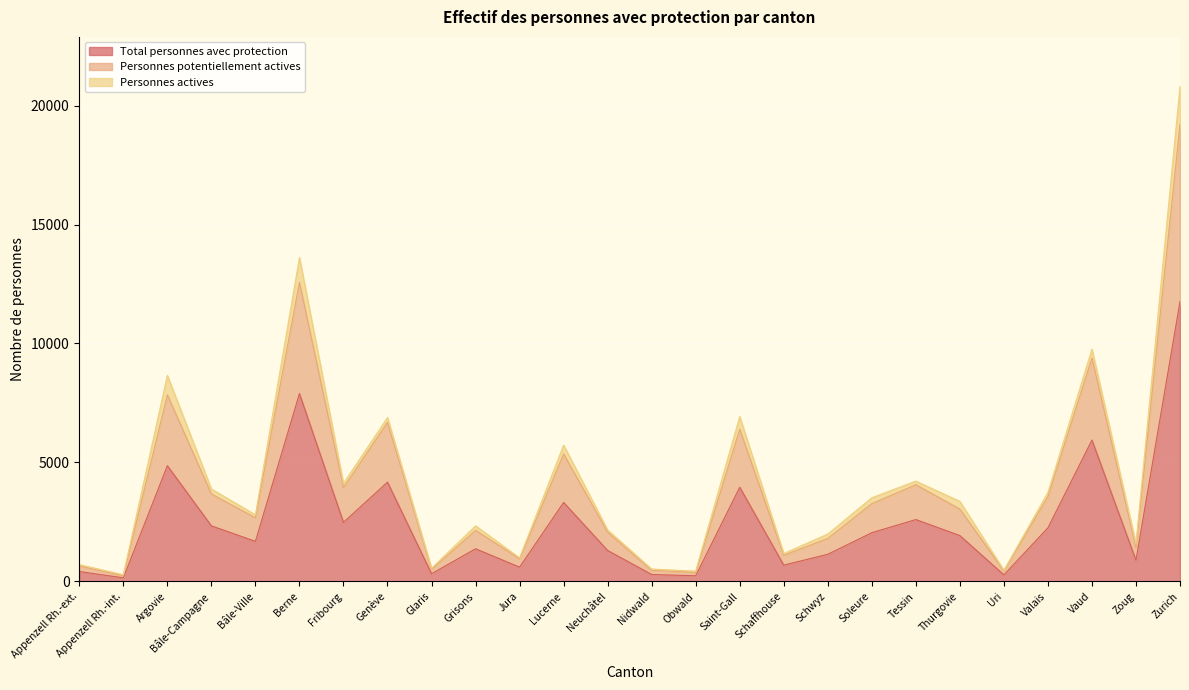

The value of Personnes potentiellement actives at Nidwald is 331. True or false?

False